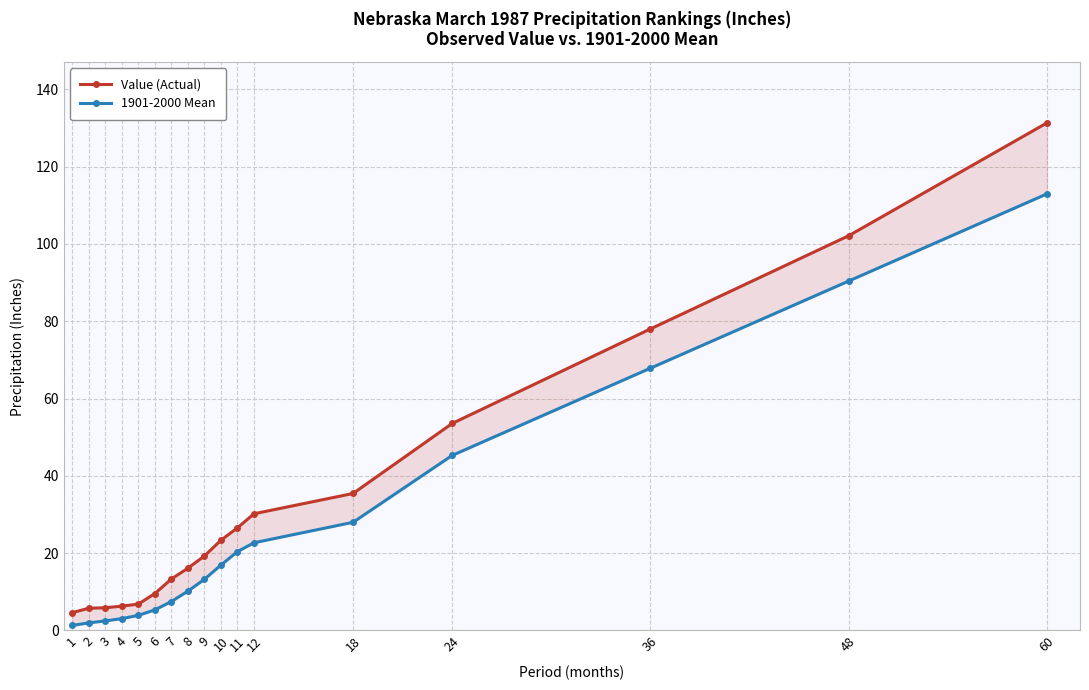

At which category does the chart reach its peak across all series?

60